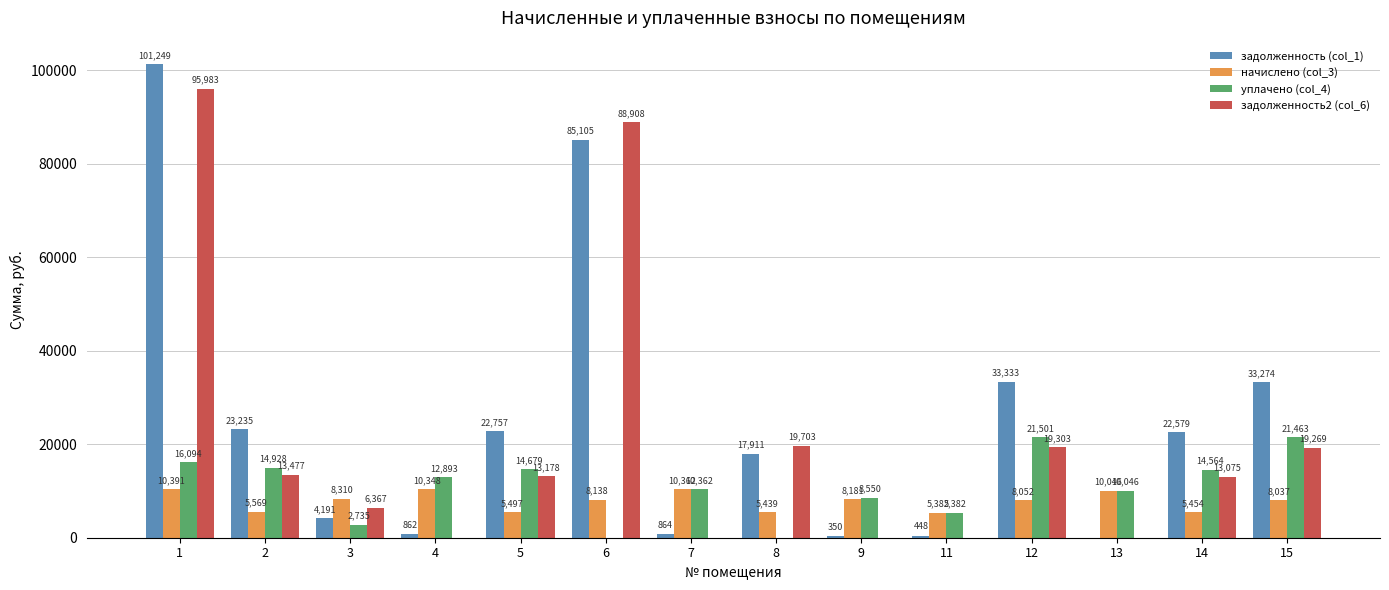

Is it true that задолженность (col_1) equals 448.5 at 11?

True